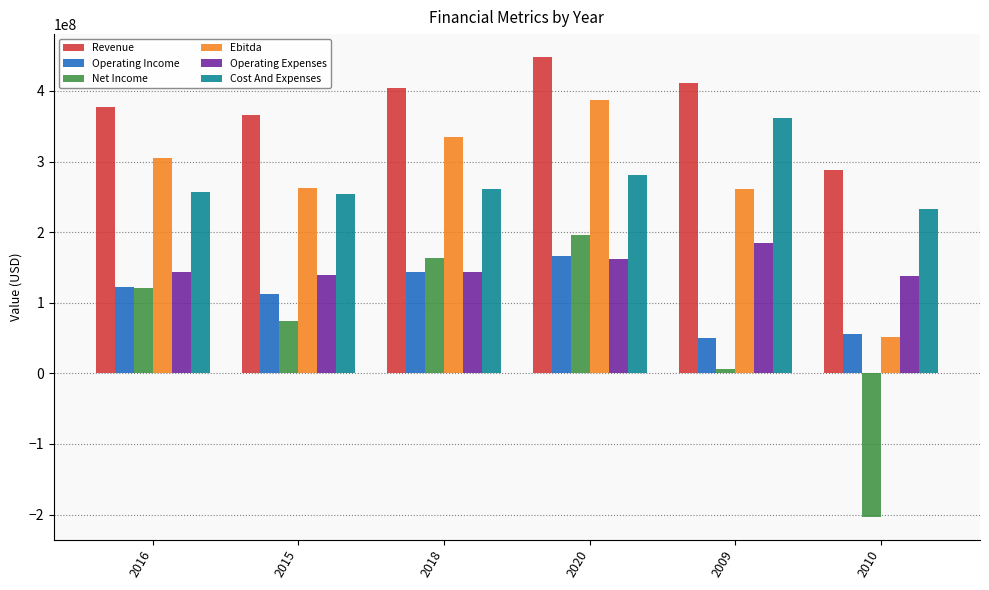

What is the difference between the Operating Income values at 2009 and 2020?

115979000